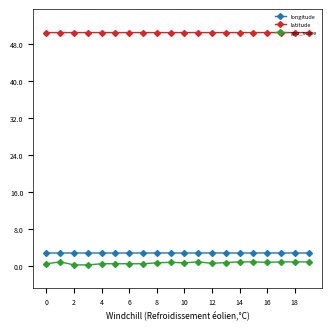

At how many categories does at least one series exceed 46?

20